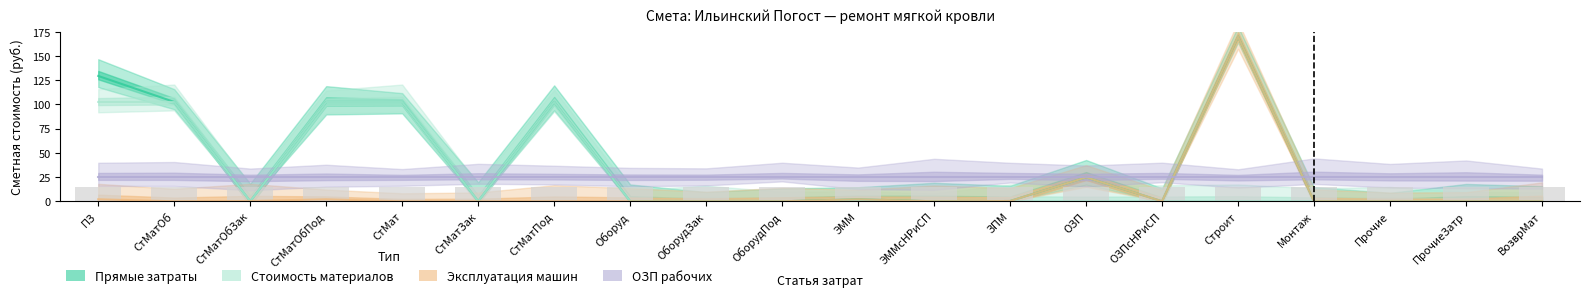

Reading left to right, extract all data points from this chart.

Прямые затраты: 129.5	102.6	0.0	102.6	102.6	0.0	102.6	0.0	0.0	0.0	2.1	0.0	0.3	24.8	0.0	170.0	0.0	0.0	0.0	0.0
Стоимость материалов: 102.6	102.6	0.0	102.6	102.6	0.0	102.6	0.0	0.0	0.0	0.0	0.0	0.0	0.0	0.0	0.0	0.0	0.0	0.0	0.0
Эксплуатация машин: 2.1	0.0	0.3	2.1	0.0	0.0	0.0	0.0	0.0	0.0	2.1	0.0	0.3	24.8	0.0	170.0	0.0	0.0	0.0	0.0
ОЗП рабочих: 24.8	24.8	24.8	24.8	24.8	24.8	24.8	24.8	24.8	24.8	24.8	24.8	24.8	24.8	24.8	24.8	24.8	24.8	24.8	24.8